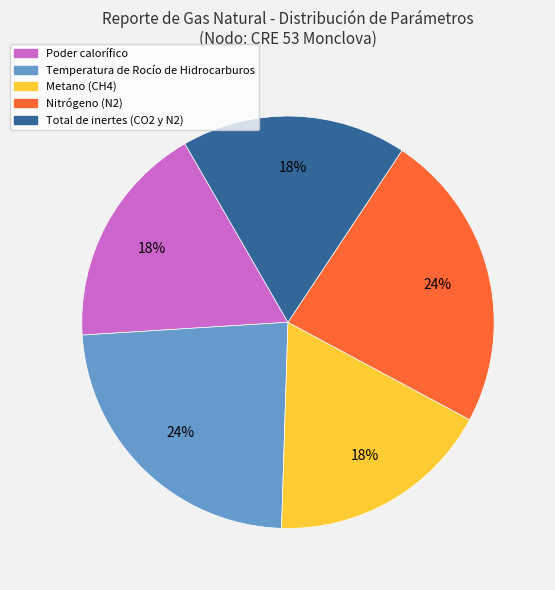

Do Poder calorífico and Temperatura de Rocío de Hidrocarburos together represent more than half of the pie?

No